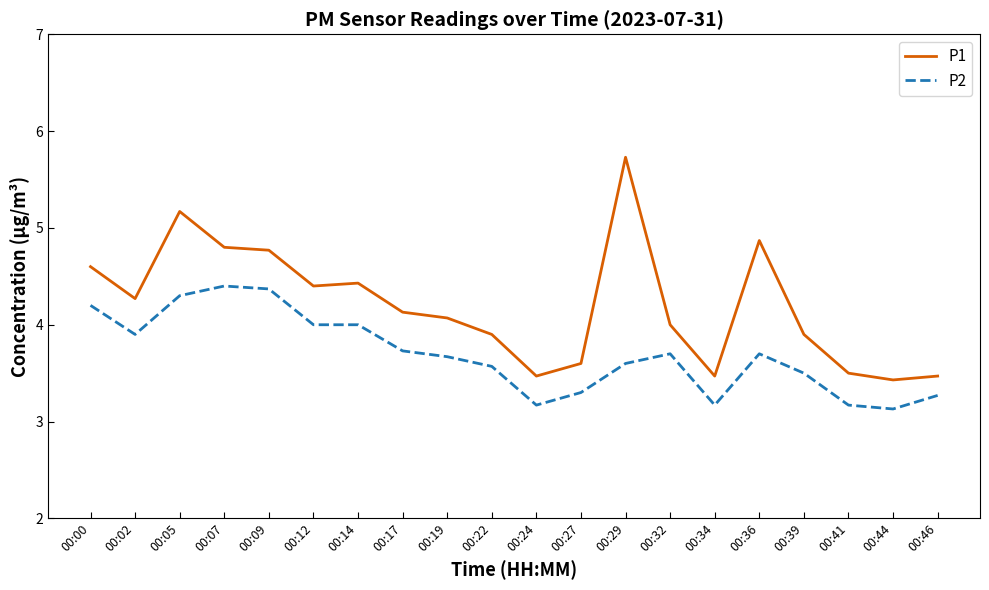

The P2 series shows 5.2 at 00:19. True or false?

False